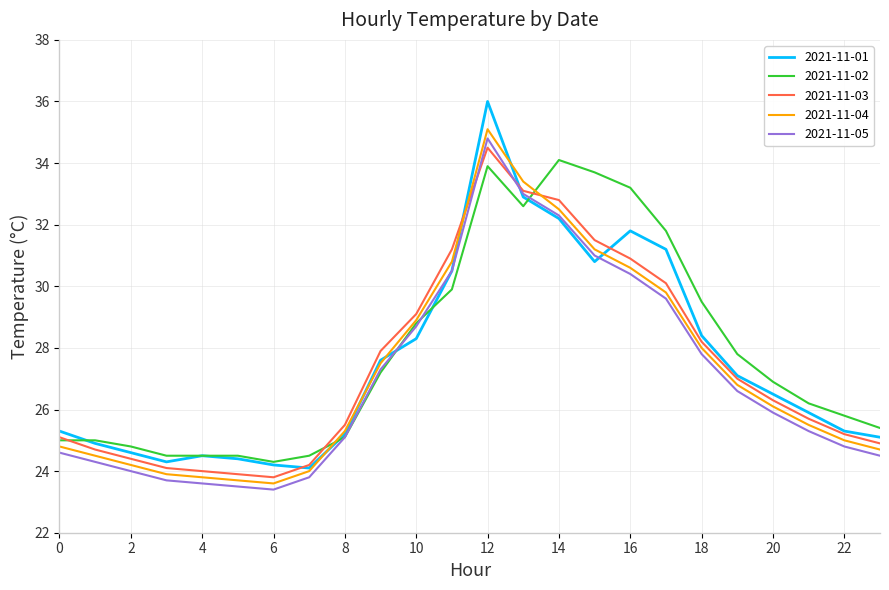

Which series has the largest range (max minus min)?

2021-11-01